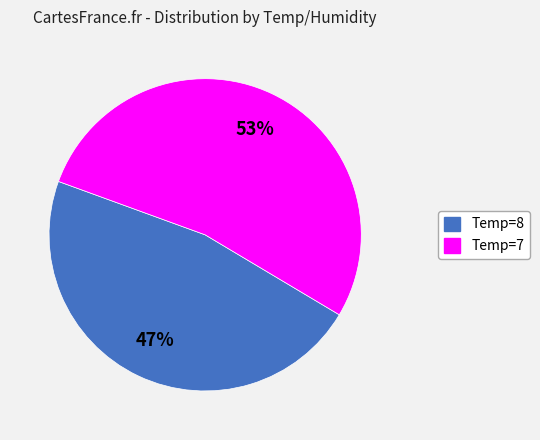

To the nearest percent, what is the difference between the largest and smallest slice percentages?

6%